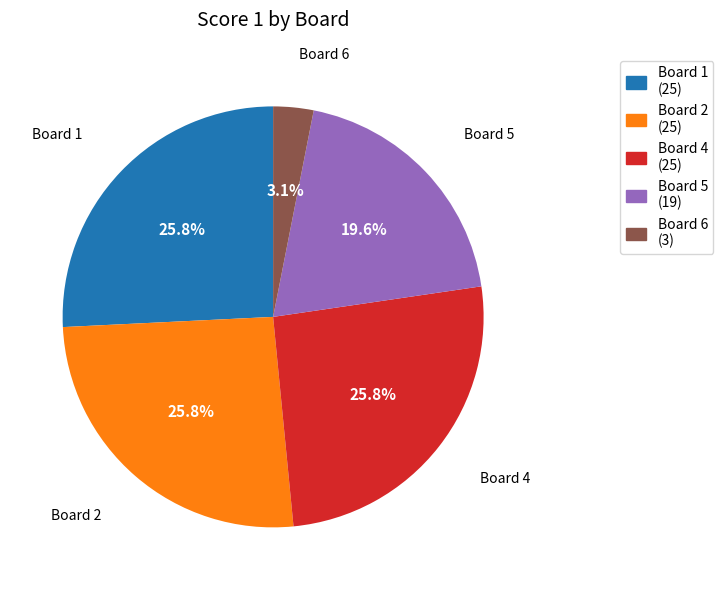

Does any single category account for the majority?

No